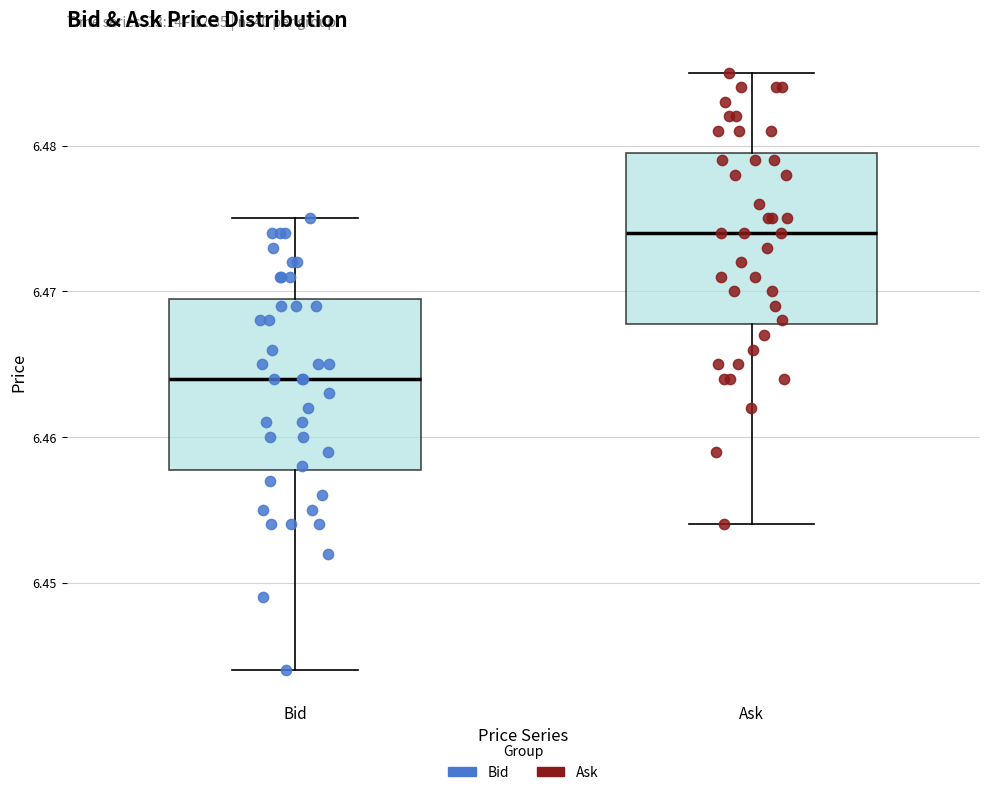

Where does the upper whisker of the box for Ask end on the y-axis? The values are not printed on the chart, so give them approximately, as read against the axis.

6.485